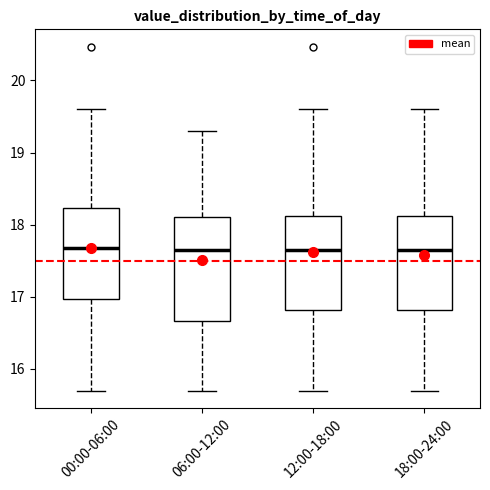

Reading left to right, transcribe this box plot: for each box, give where its median line is, the range the box spans, and where its two whiskers end, as read against the y-axis. The values are not printed on the chart, so give them approximately, as read against the axis.

00:00-06:00: median 17.7, box 17.0 to 18.2, whiskers 15.7 to 19.6
06:00-12:00: median 17.7, box 16.7 to 18.1, whiskers 15.7 to 19.3
12:00-18:00: median 17.7, box 16.8 to 18.1, whiskers 15.7 to 19.6
18:00-24:00: median 17.7, box 16.8 to 18.1, whiskers 15.7 to 19.6